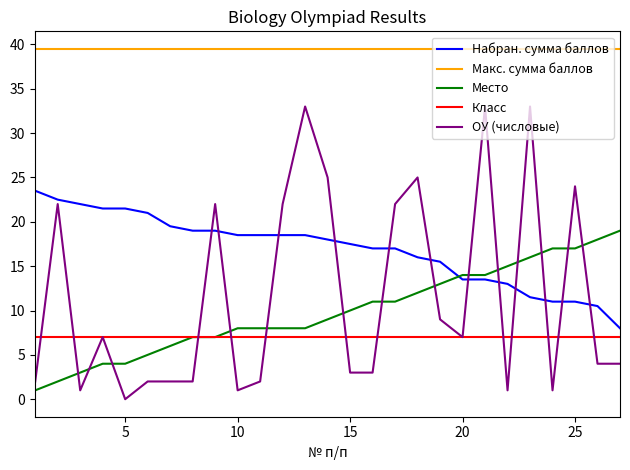

True or false: Класс and Набран. сумма баллов intersect in this chart.

False